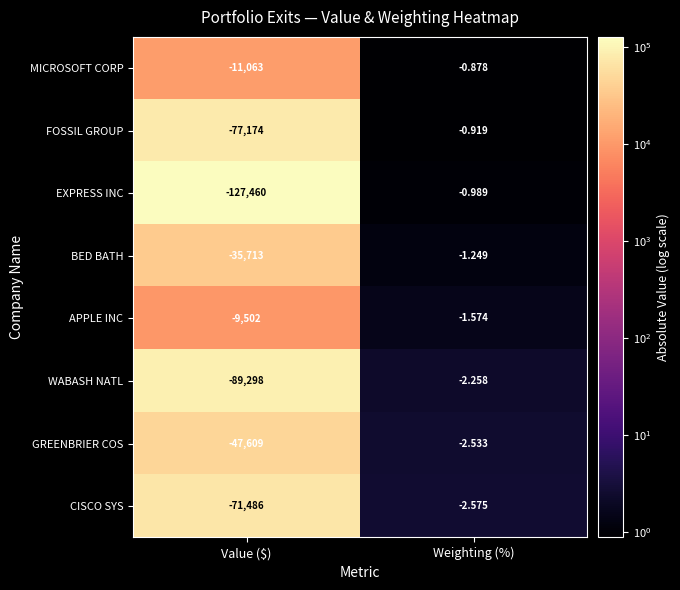

At which category does the chart reach its minimum across all series?

Value ($)